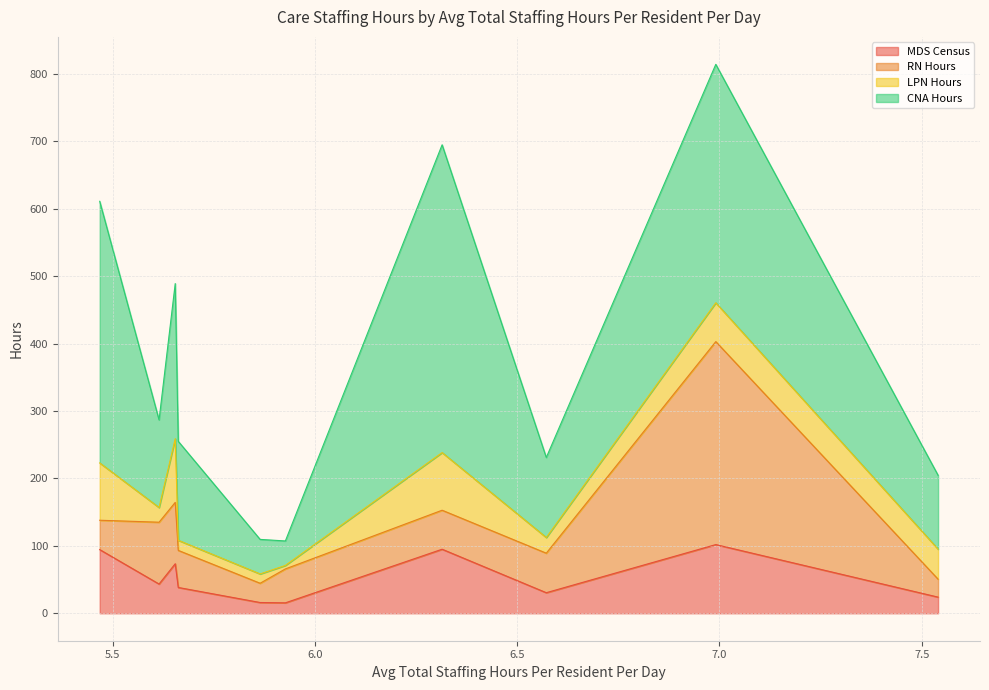

What is the difference between the LPN Hours values at MARY'S MEADOW and EMERSON REHAB?

9.8